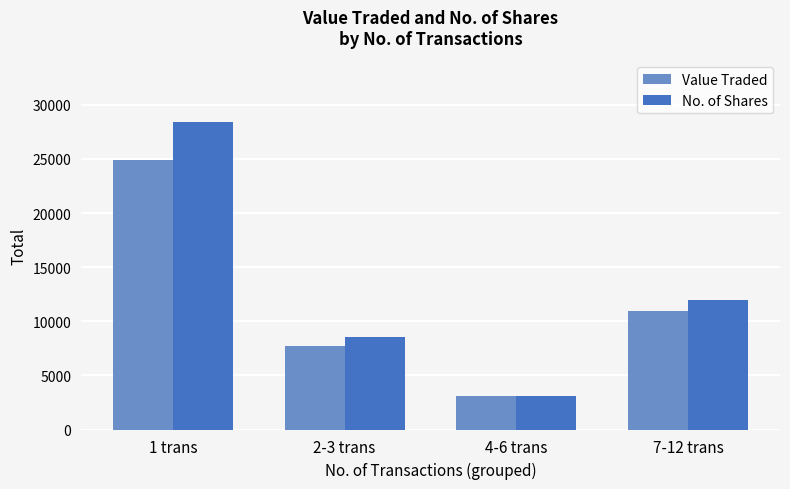

Which series has the largest range (max minus min)?

No. of Shares